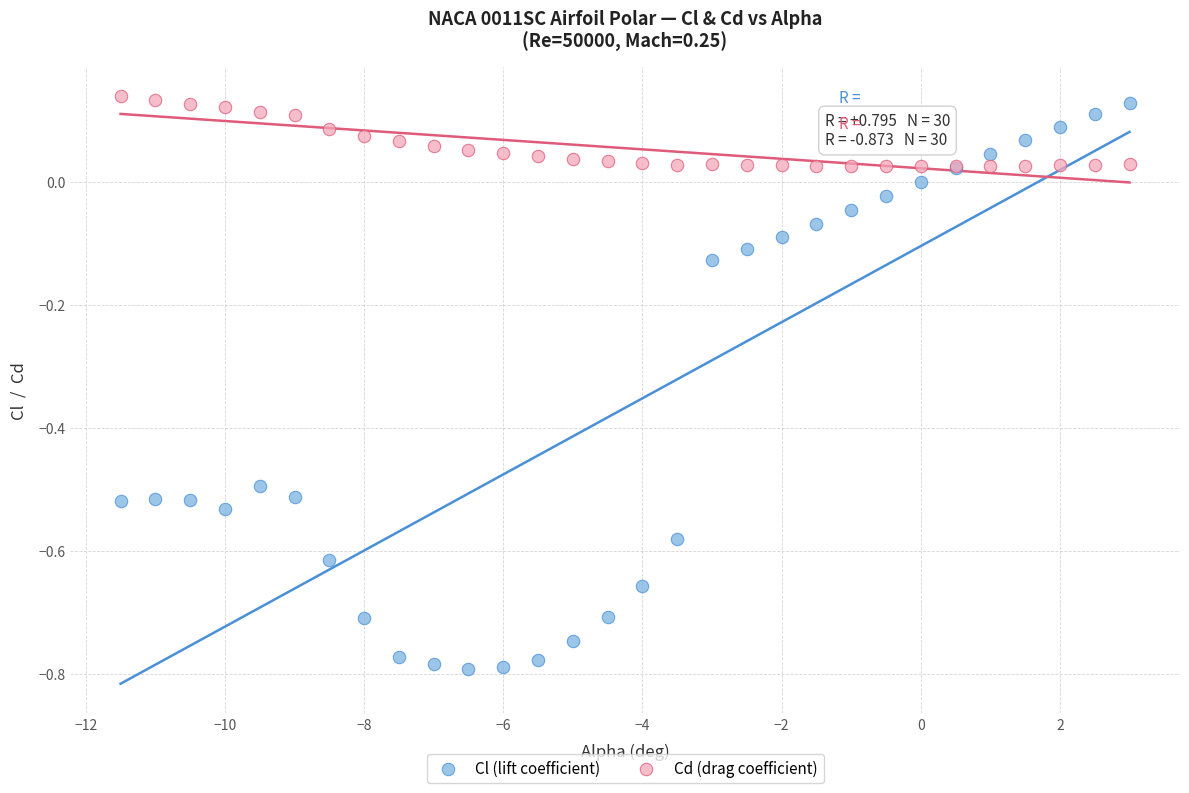

Which series reaches the minimum Y coordinate?

Cl (lift coefficient)